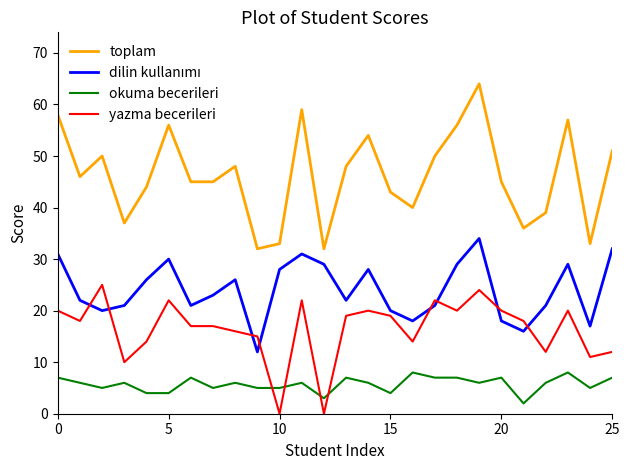

What is the difference between the maximum and minimum values in the toplam series?

32